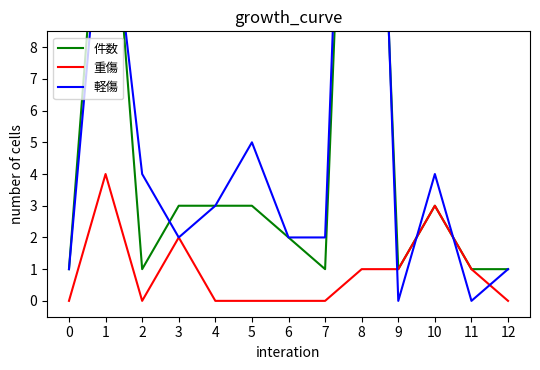

The value of 重傷 at 4 is 0. True or false?

True